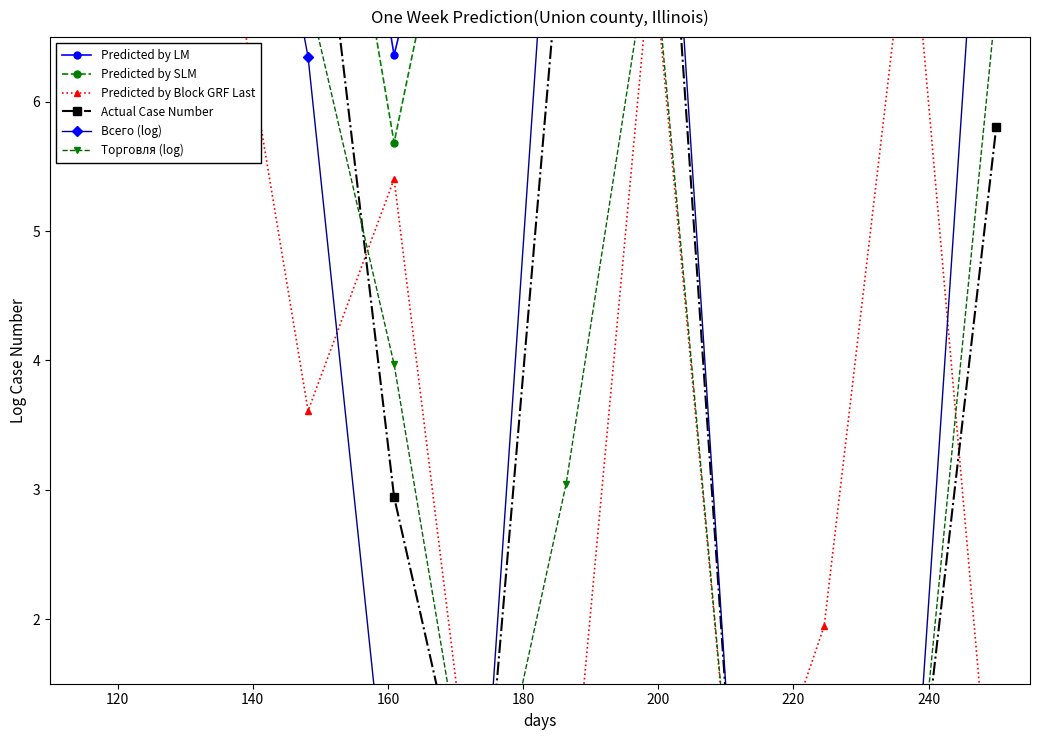

How many lines are shown in the chart?

6